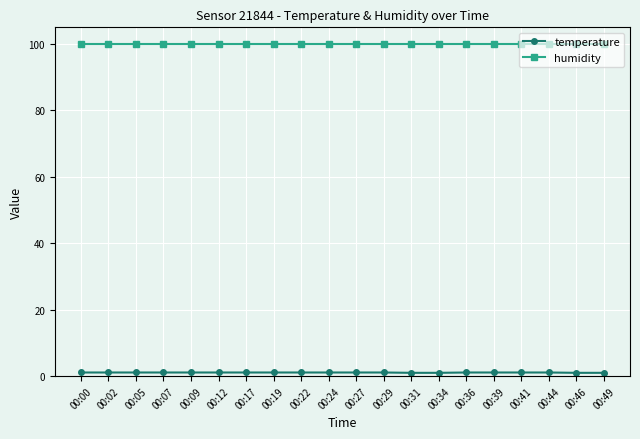

How many data points does each series have?

20